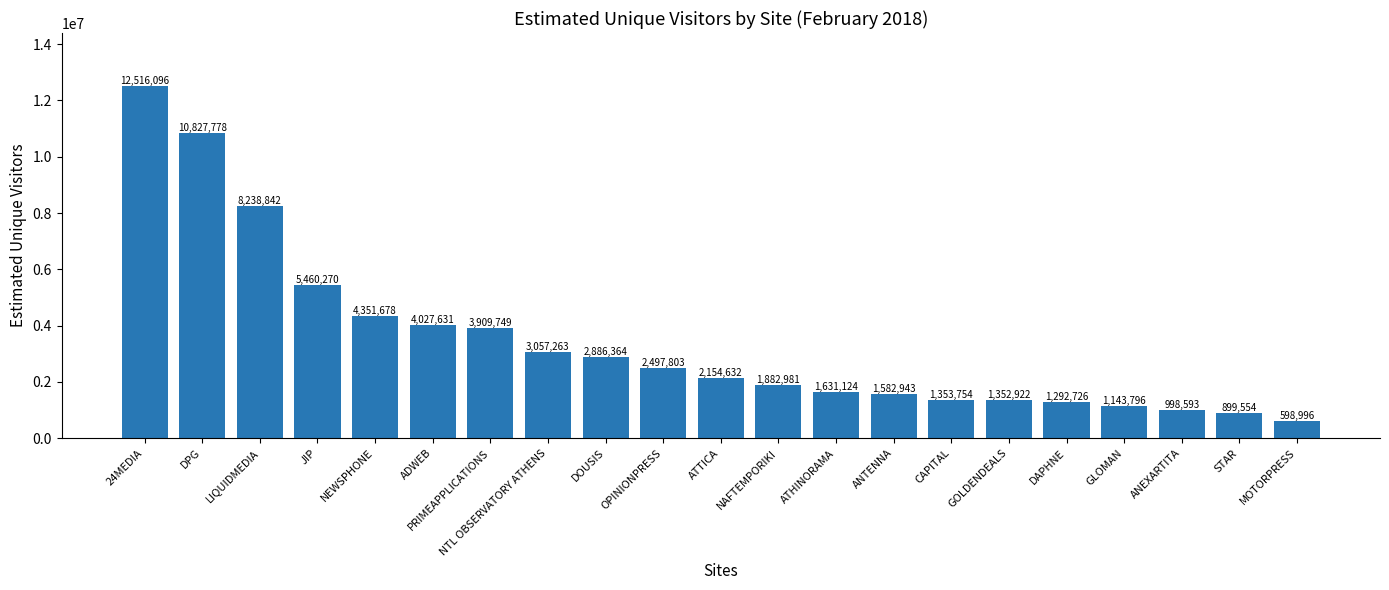

Reading left to right, extract all data points from this chart.

24MEDIA=12516096	DPG=10827778	LIQUIDMEDIA=8238842	JIP=5460270	NEWSPHONE=4351678	ADWEB=4027631	PRIMEAPPLICATIONS=3909749	NTL OBSERVATORY ATHENS=3057263	DOUSIS=2886364	OPINIONPRESS=2497803	ATTICA=2154632	NAFTEMPORIKI=1882981	ATHINORAMA=1631124	ANTENNA=1582943	CAPITAL=1353754	GOLDENDEALS=1352922	DAPHNE=1292726	GLOMAN=1143796	ANEXARTITA=998593	STAR=899554	MOTORPRESS=598996